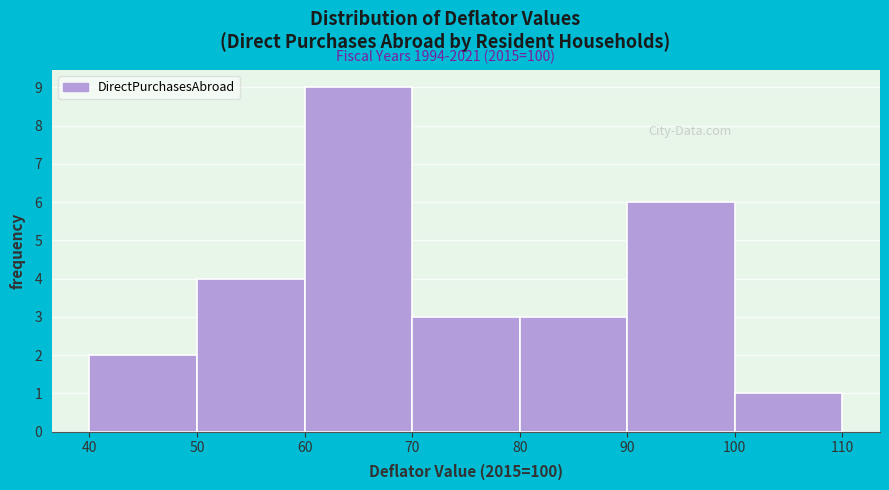

Reading left to right, list every bar in this chart as the range it spans on the x-axis followed by its height. The values are not printed on the chart, so give them approximately, as read against the axis.

40 to 50: 2
50 to 60: 4
60 to 70: 9
70 to 80: 3
80 to 90: 3
90 to 100: 6
100 to 110: 1